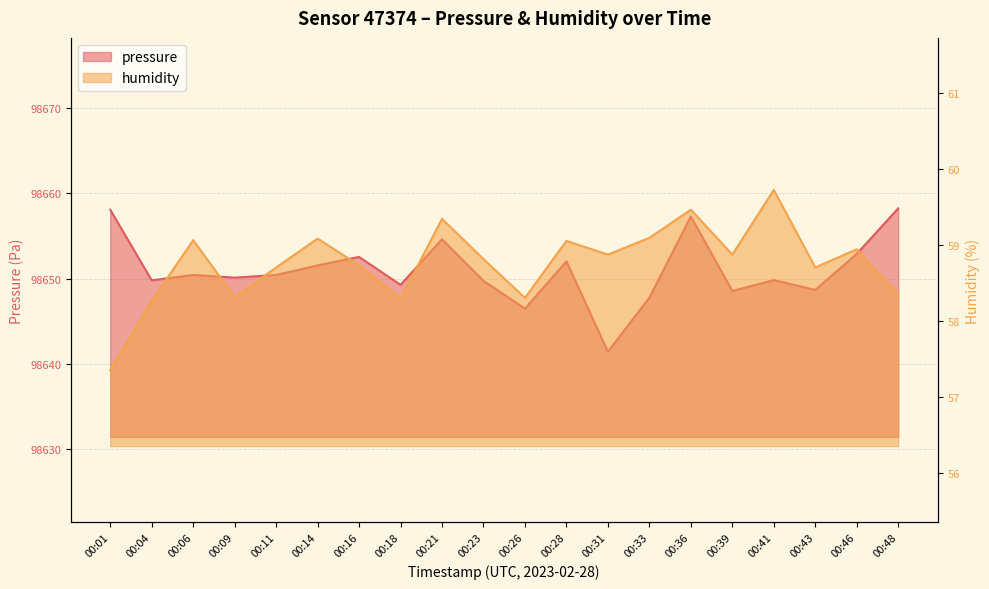

The humidity series shows 58.7 at 00:11. True or false?

True